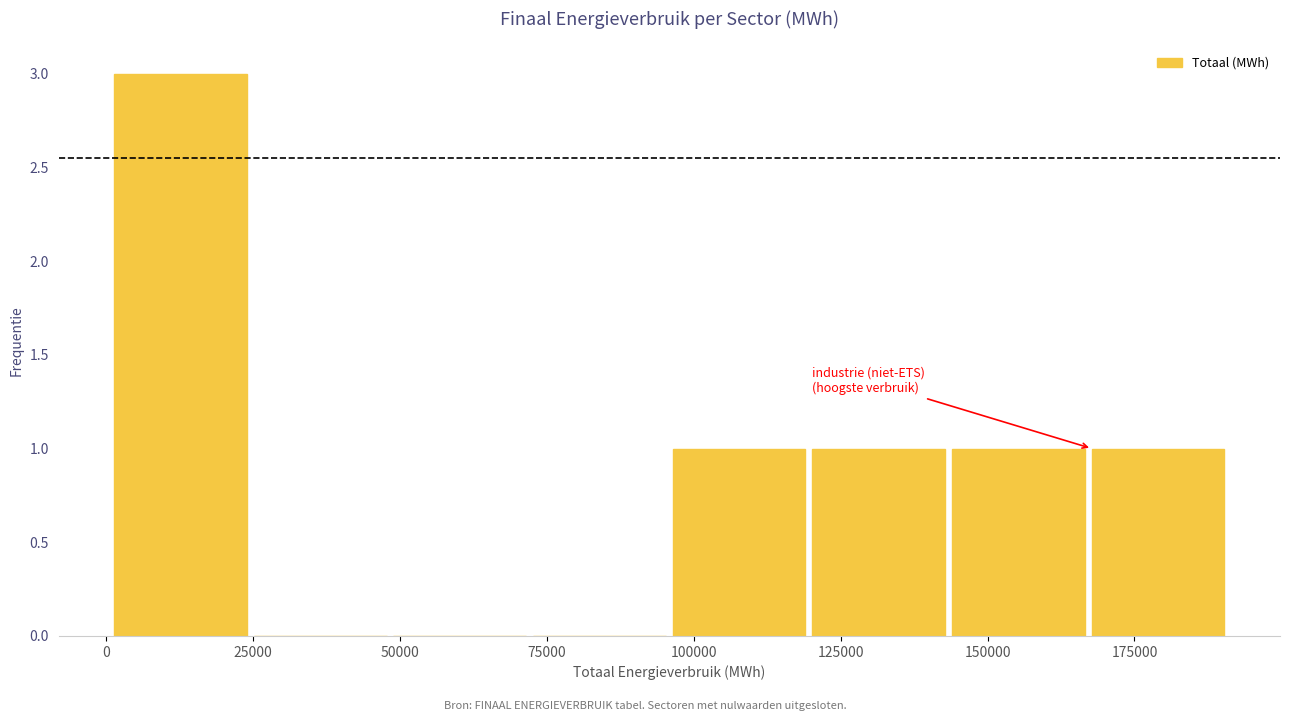

What is the height of the bar covering 145000 to 170000 on the x-axis? Neither the bar edges nor the heights are printed on the chart, so give them approximately, as read against the axes.

1